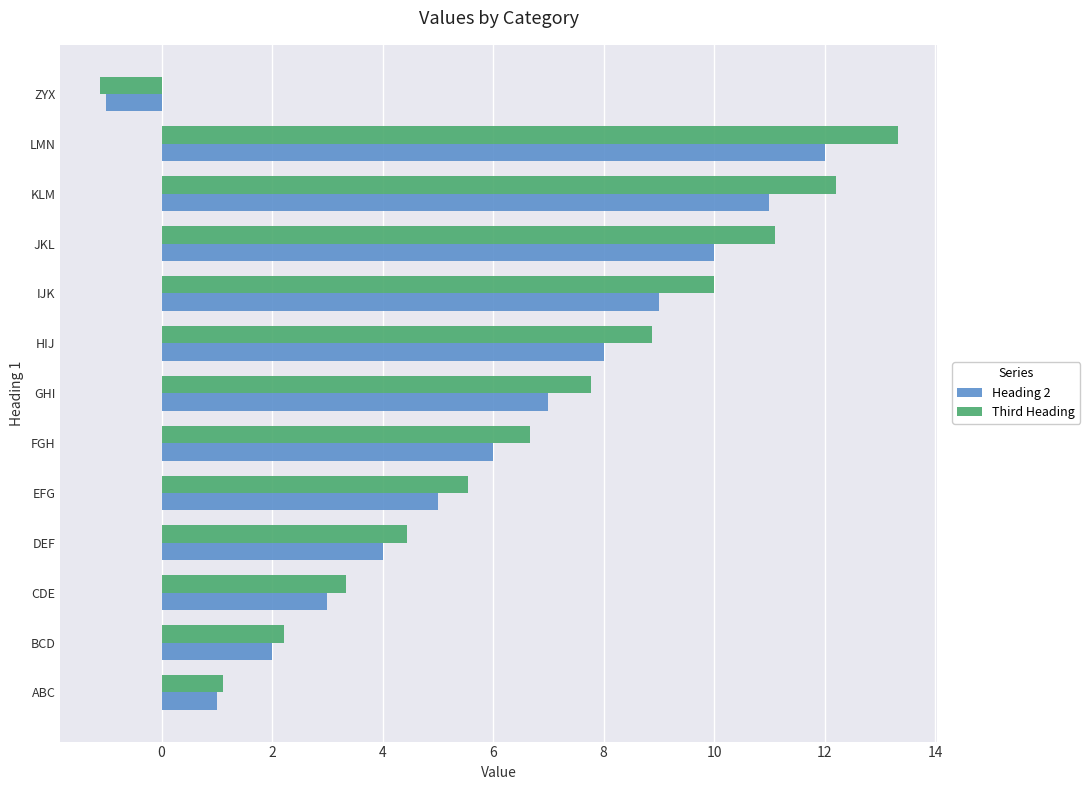

Is it true that Heading 2 equals -0.4 at ZYX?

False